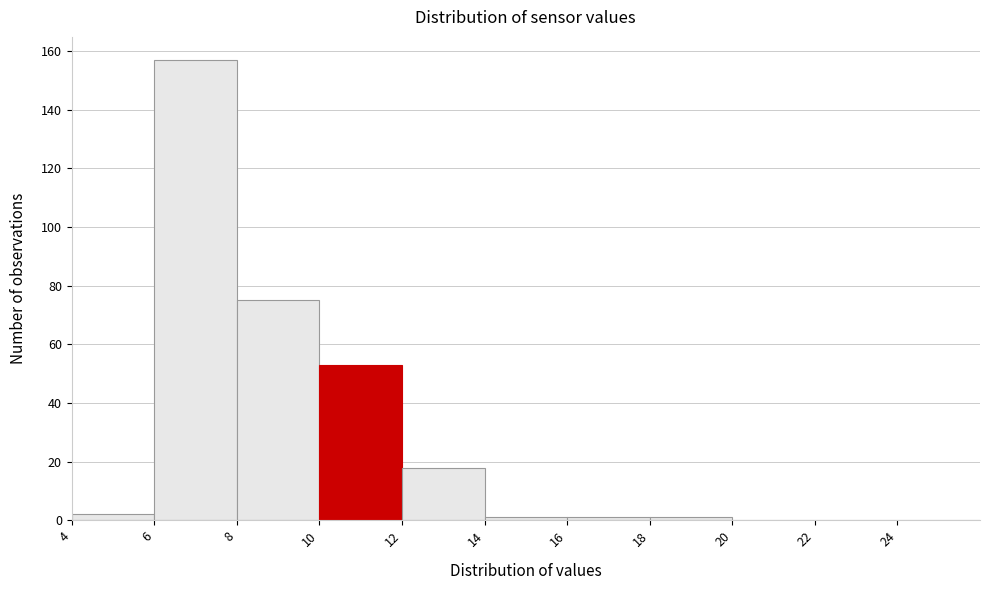

Reading left to right, transcribe this chart: for each bar, give the range it covers on the x-axis and its height. The values are not printed on the chart, so give them approximately, as read against the axis.

4 to 6: 2
6 to 8: 158
8 to 10: 76
10 to 12: 54
12 to 14: 18
14 to 16: under 2
16 to 18: under 2
18 to 20: under 2
20 to 22: 0
22 to 24: 0
24 to 26: 0